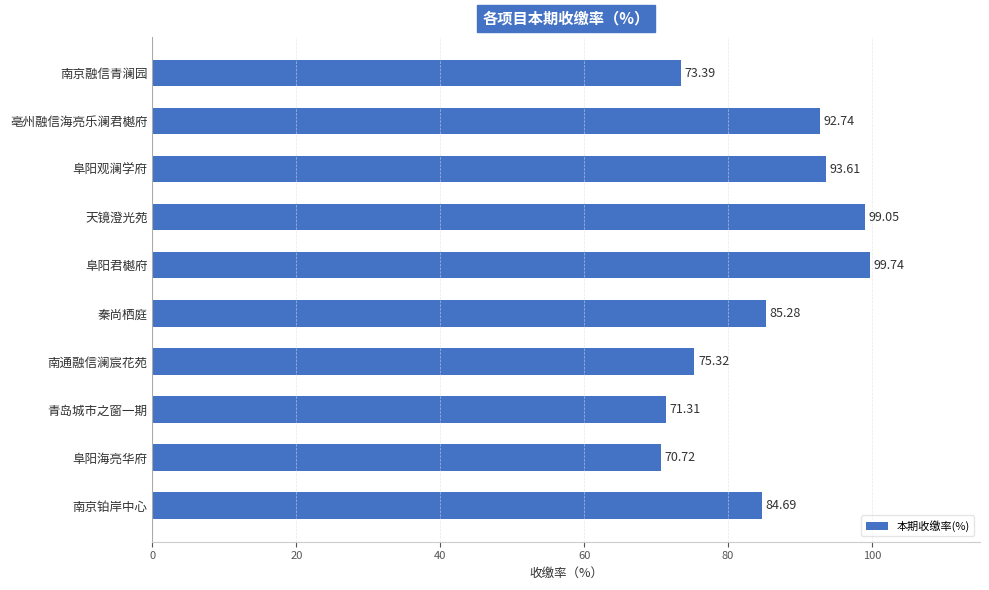

Rank the categories by value from highest to lowest.

阜阳君樾府, 天镜澄光苑, 阜阳观澜学府, 亳州融信海亮乐澜君樾府, 秦尚栖庭, 南京铂岸中心, 南通融信澜宸花苑, 南京融信青澜园, 青岛城市之窗一期, 阜阳海亮华府